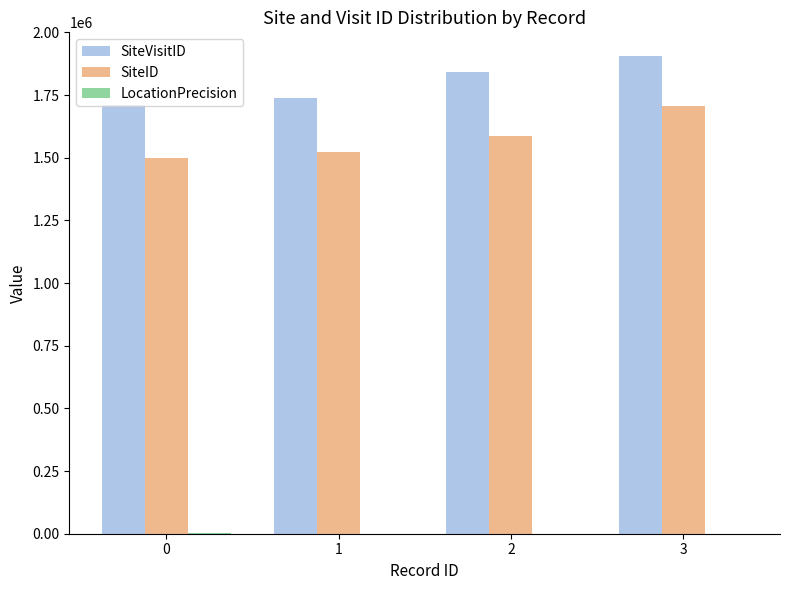

What is the greatest value displayed?

1905394